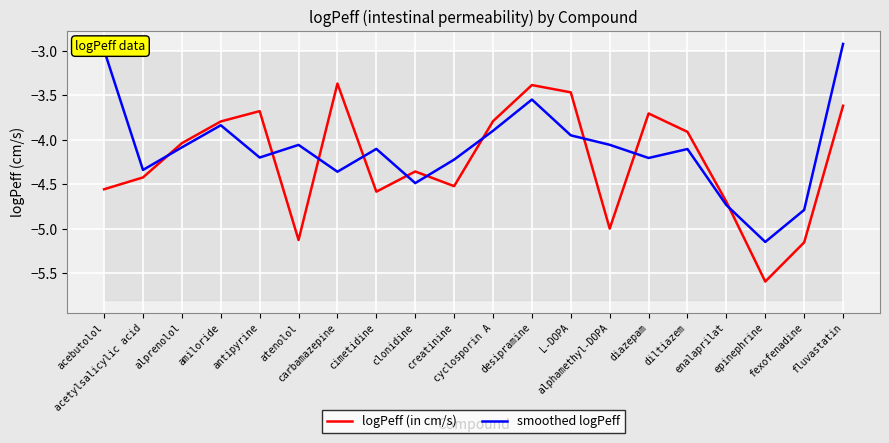

True or false: logPeff (in cm/s) has more than 2 points higher than both neighbors.

True